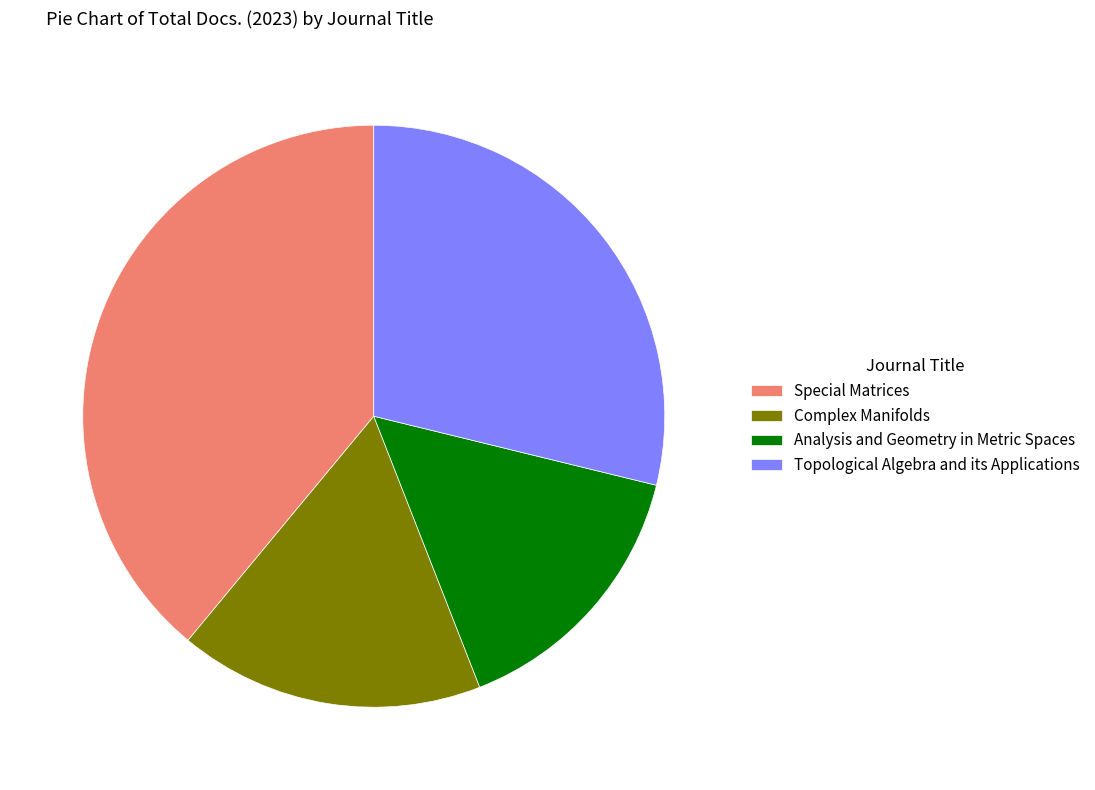

Is it true that Analysis and Geometry in Metric Spaces is 15% of the pie?

True